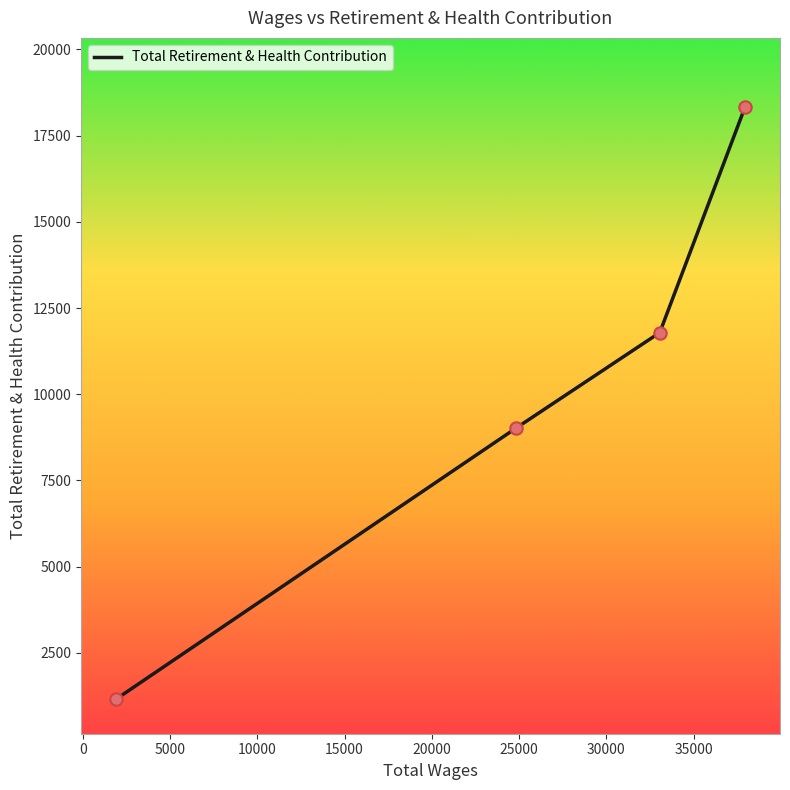

What is the maximum value shown in the chart?

18334